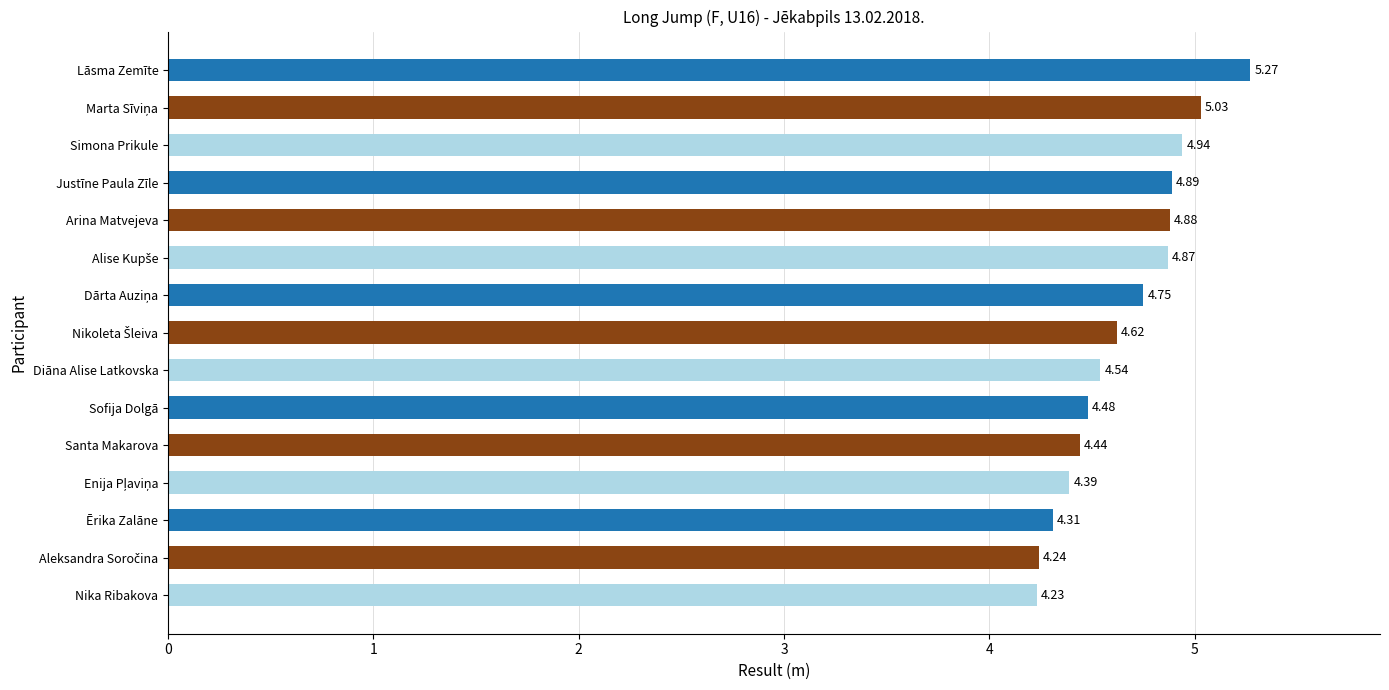

What is the change in value from Arina Matvejeva to Sofija Dolgā?

-0.4